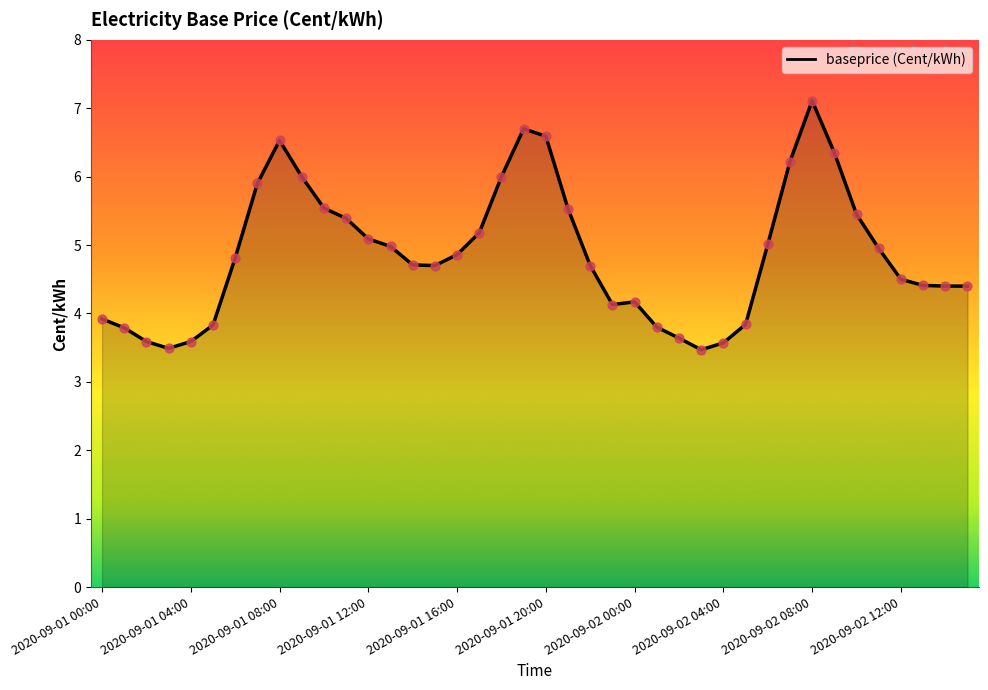

What is the minimum value shown in the chart?

3.5